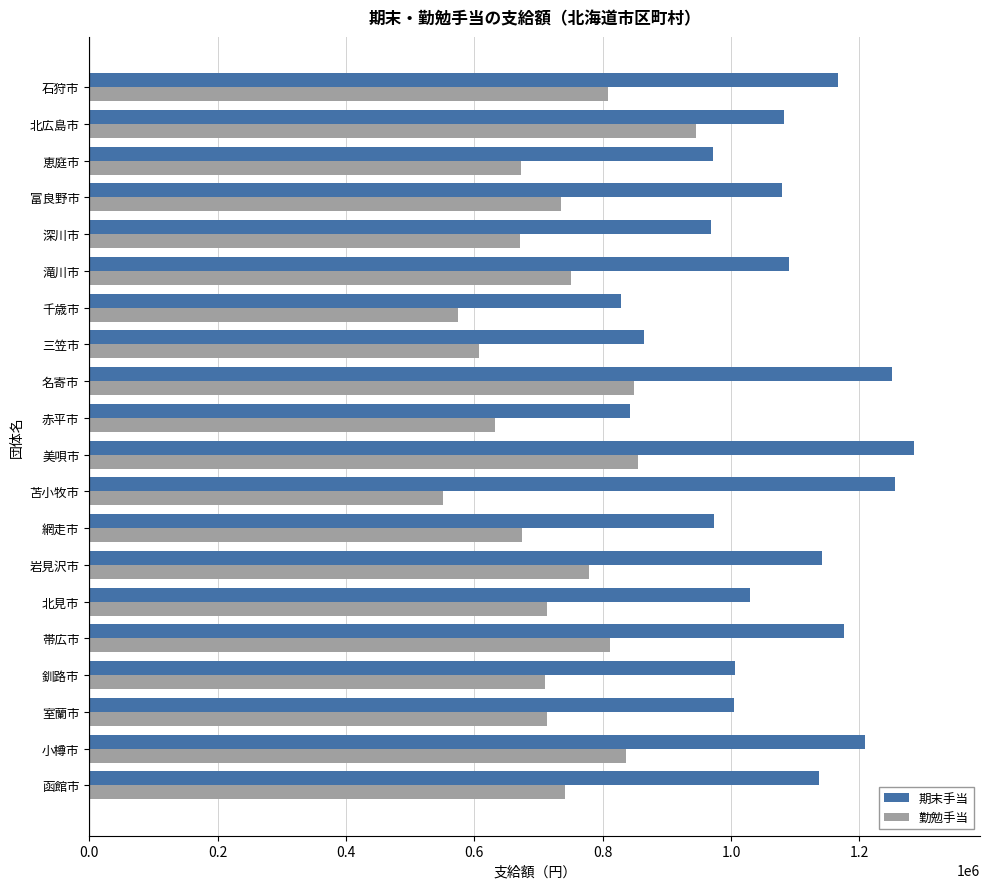

At which category is the sum across all series the highest?

美唄市